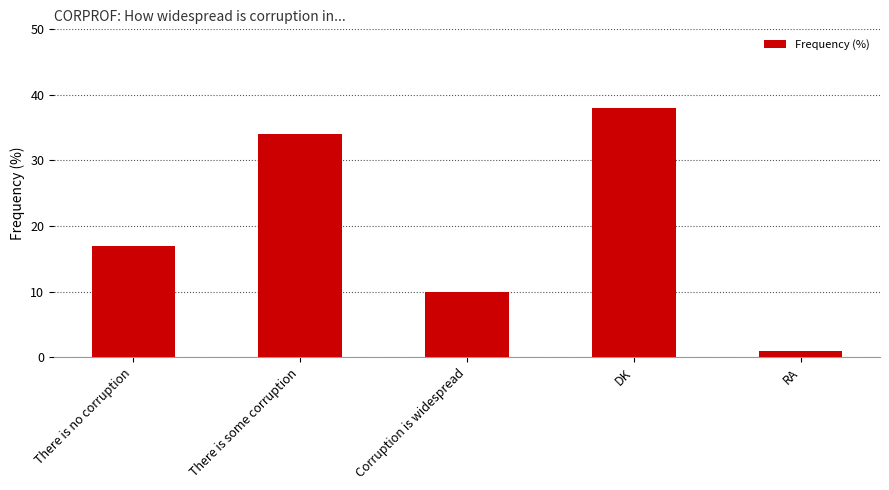

True or false: the data shows 17 at Corruption is widespread.

False